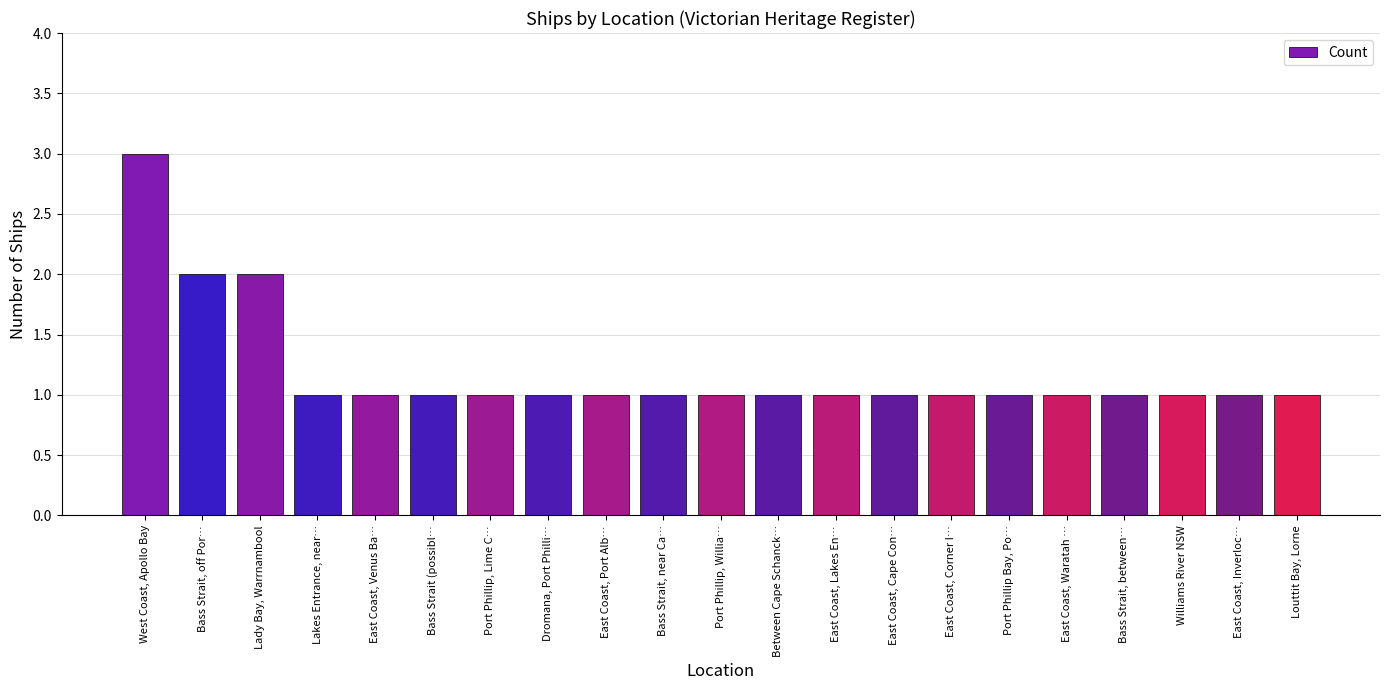

Is it true that the value at East Coast, Port Alb… is 1?

True